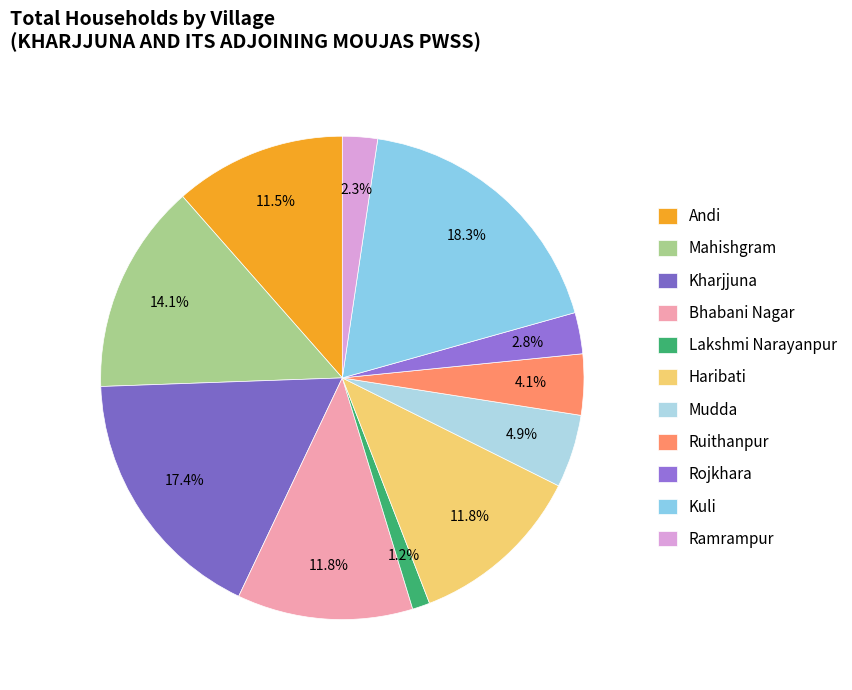

Count the number of slices in the pie.

11